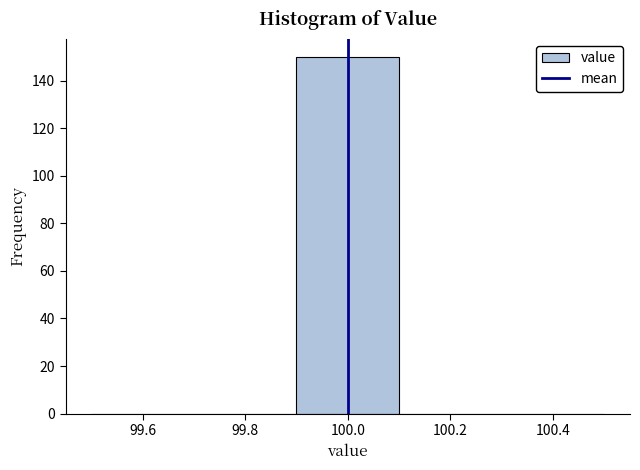

What is the height of the bar covering 99.9 to 100.1 on the x-axis? The values are not printed on the chart, so give them approximately, as read against the axis.

150